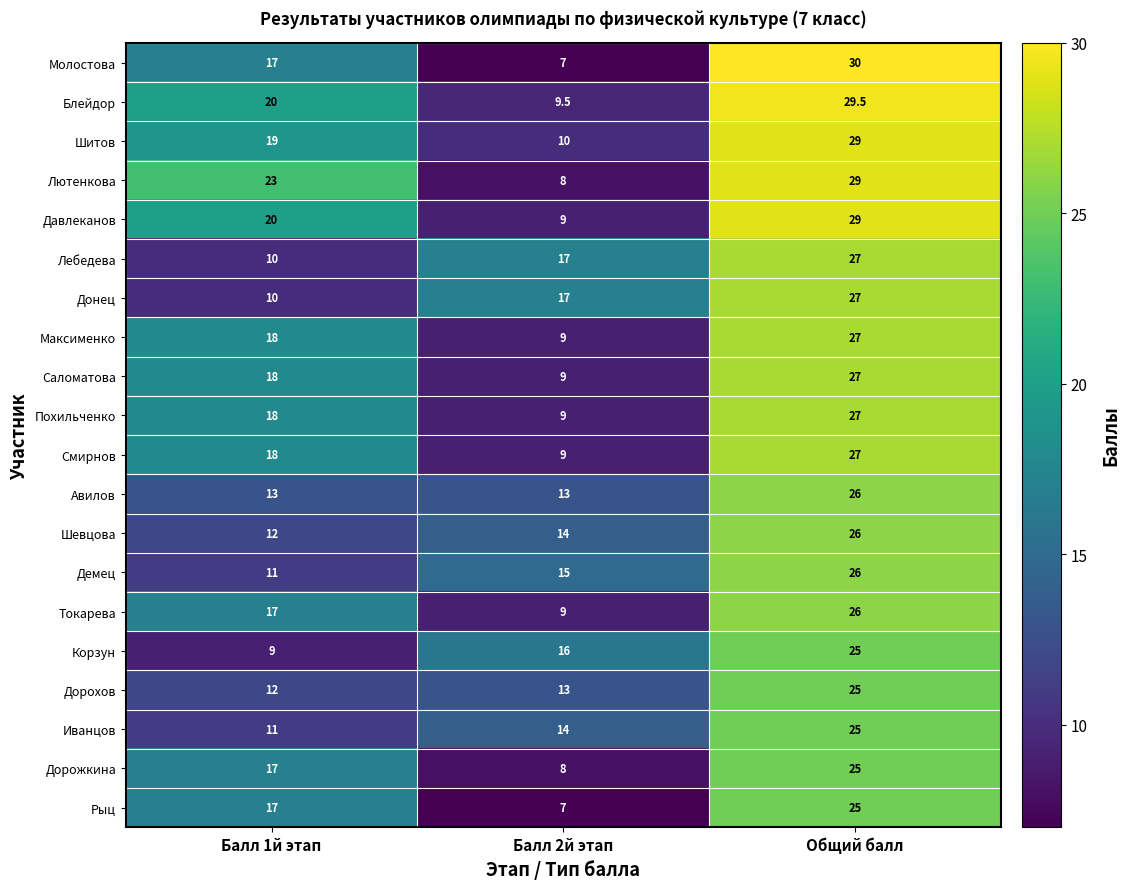

Rank the categories by Похильченко value from lowest to highest.

Балл 2й этап, Балл 1й этап, Общий балл